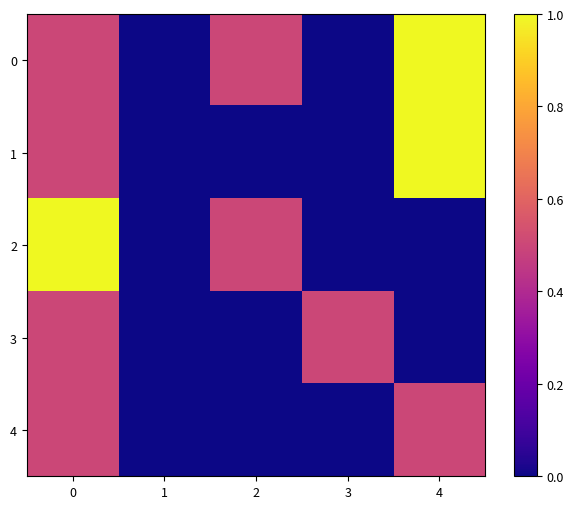

Reading right to left, list all the values displayed in this chart.

0: 4=1.0	3=0.0	2=0.5	1=0.0	0=0.5
1: 4=1.0	3=0.0	2=0.0	1=0.0	0=0.5
2: 4=0.0	3=0.0	2=0.5	1=0.0	0=1.0
3: 4=0.0	3=0.5	2=0.0	1=0.0	0=0.5
4: 4=0.5	3=0.0	2=0.0	1=0.0	0=0.5